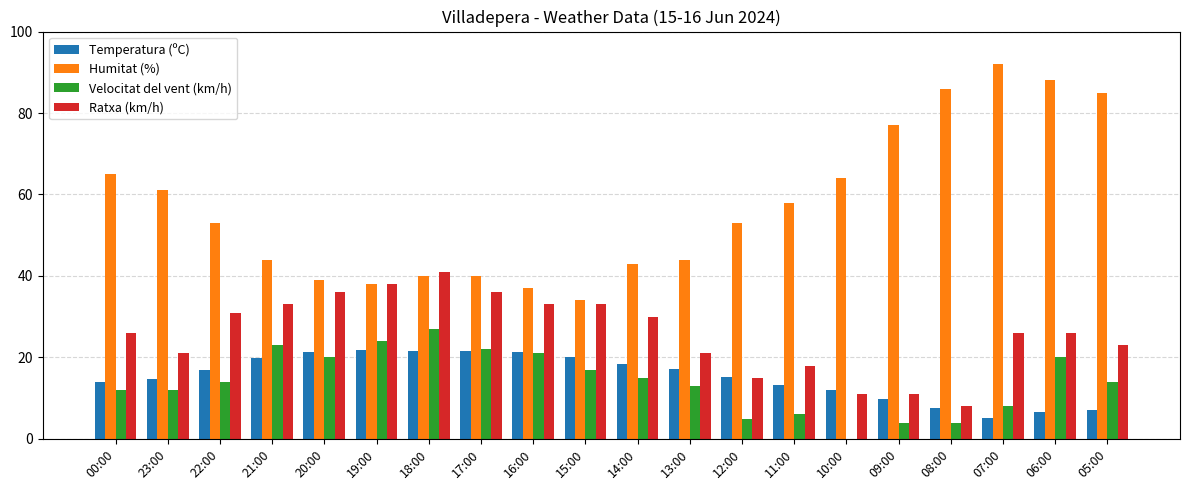

Which series changed the most between 20:00 and 07:00?

Humitat (%)